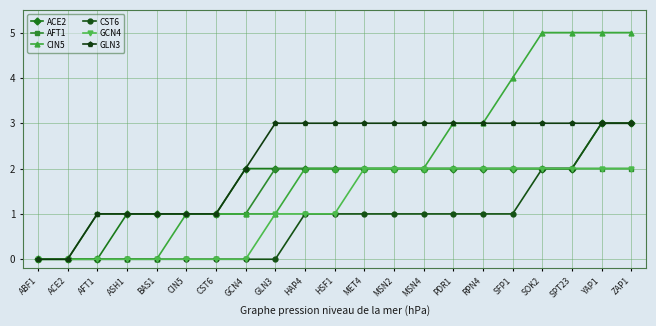

What is the total value across all series at SPT23?

16